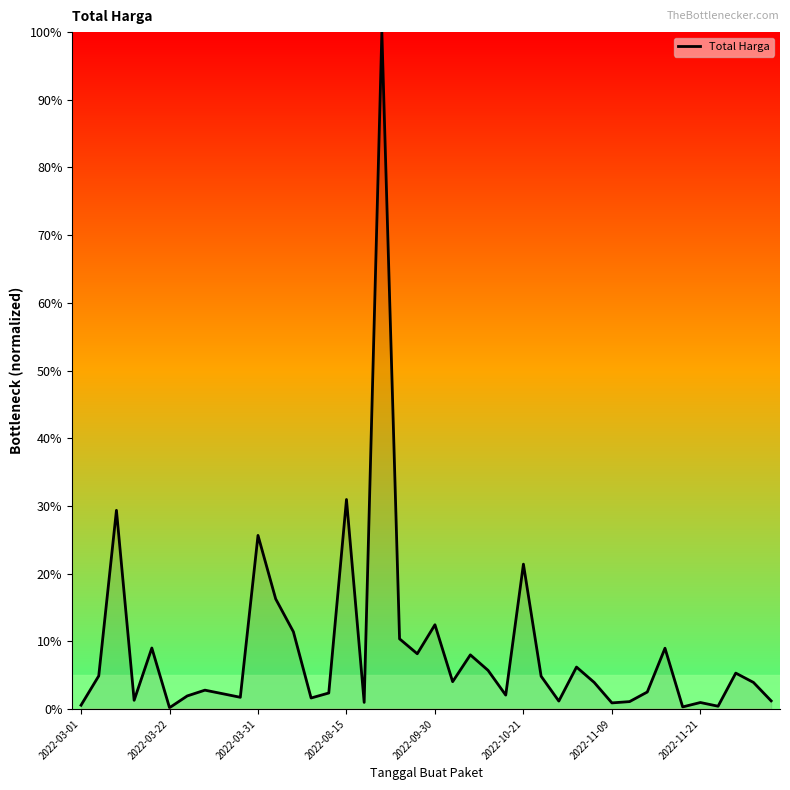

What is the difference between the maximum and minimum values?

99.8